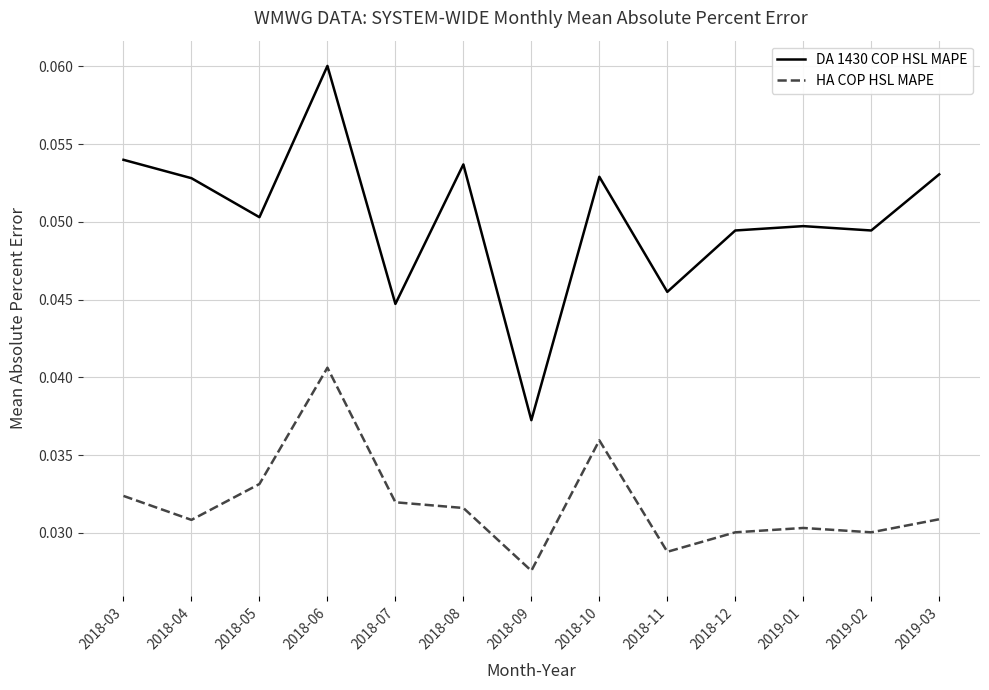

What are all the series names shown in the legend?

DA 1430 COP HSL MAPE, HA COP HSL MAPE